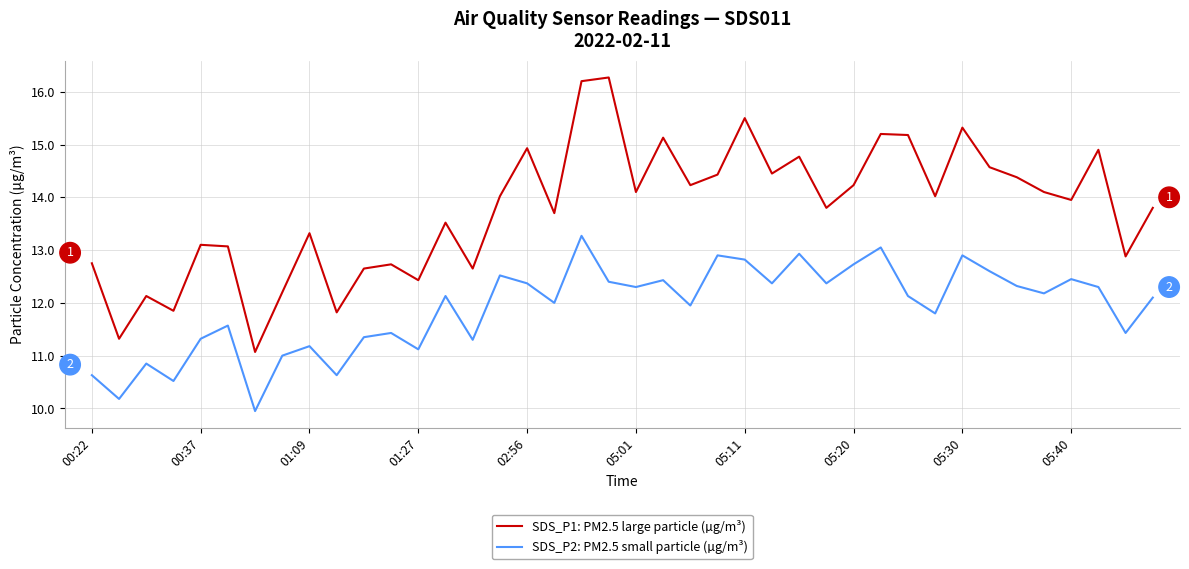

Which series has the largest range (max minus min)?

SDS_P1: PM2.5 large particle (µg/m³)